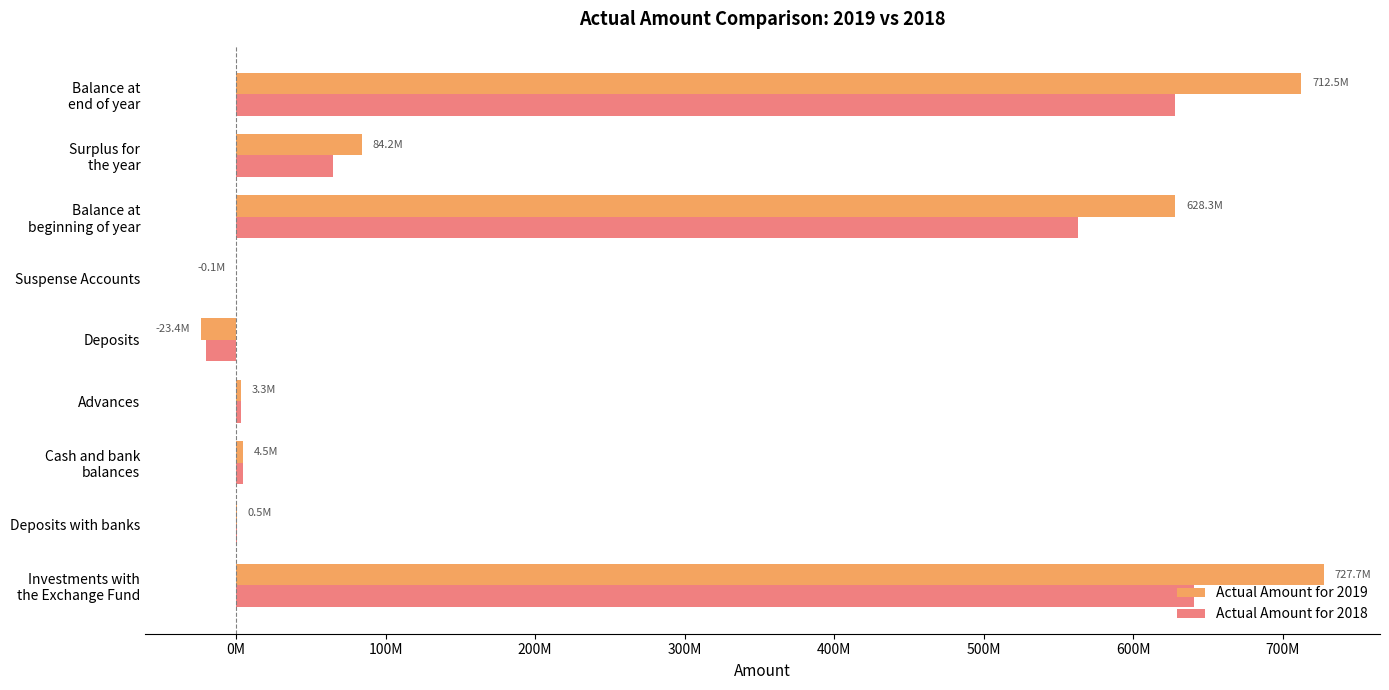

What are all the series names shown in the legend?

Actual Amount for 2019, Actual Amount for 2018